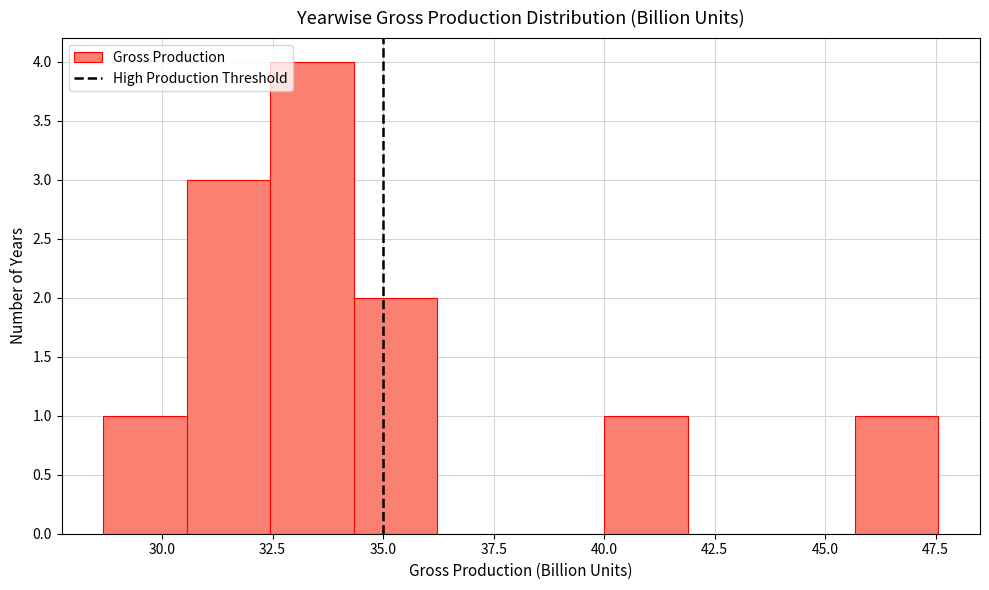

Read against the x-axis, roughly where is the centre of the tallest bar?

33.5